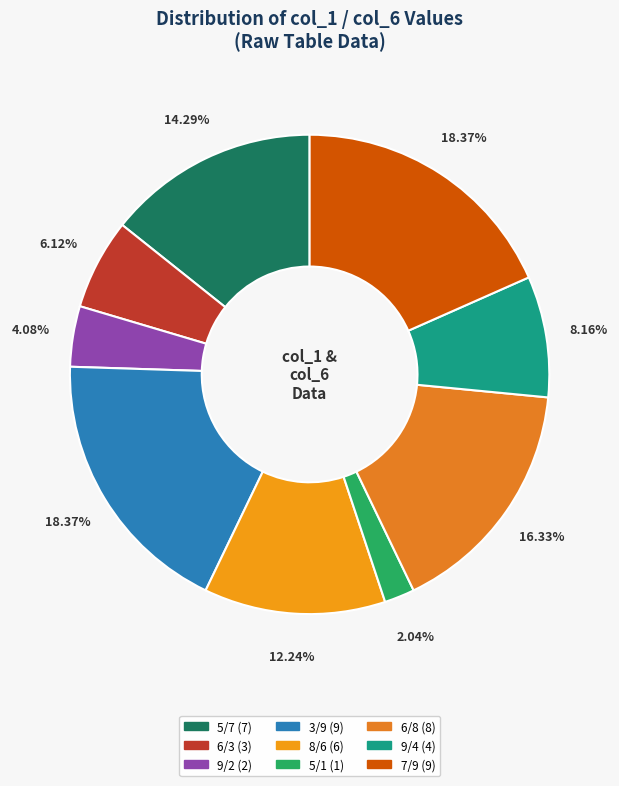

How many segments does this pie chart have?

9